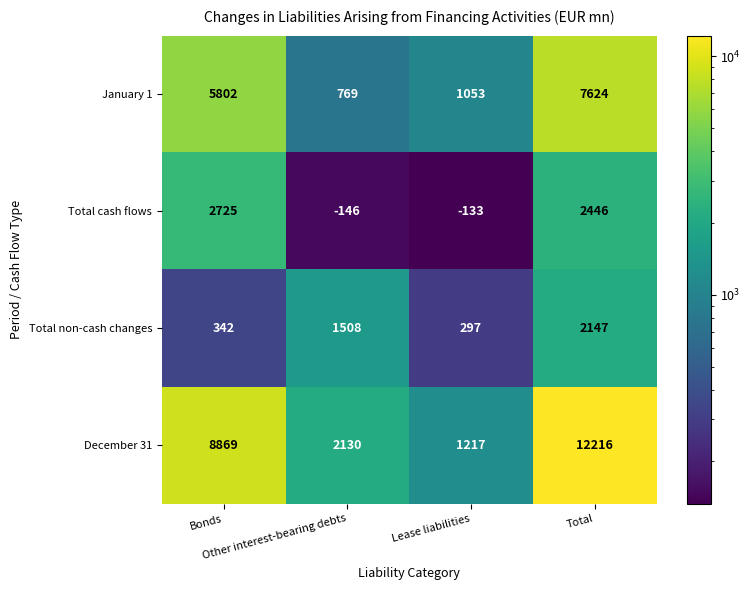

What is the difference between the second highest and minimum values in the December 31 series?

7652